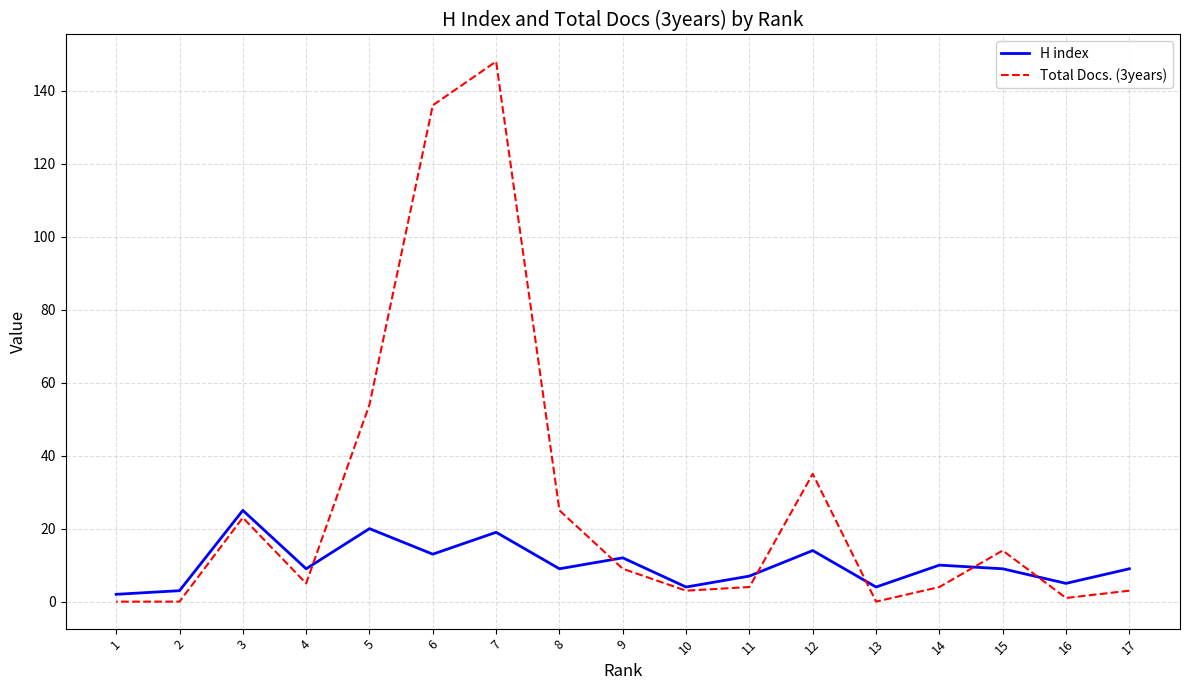

Which has a higher value, 5 or 2?

5